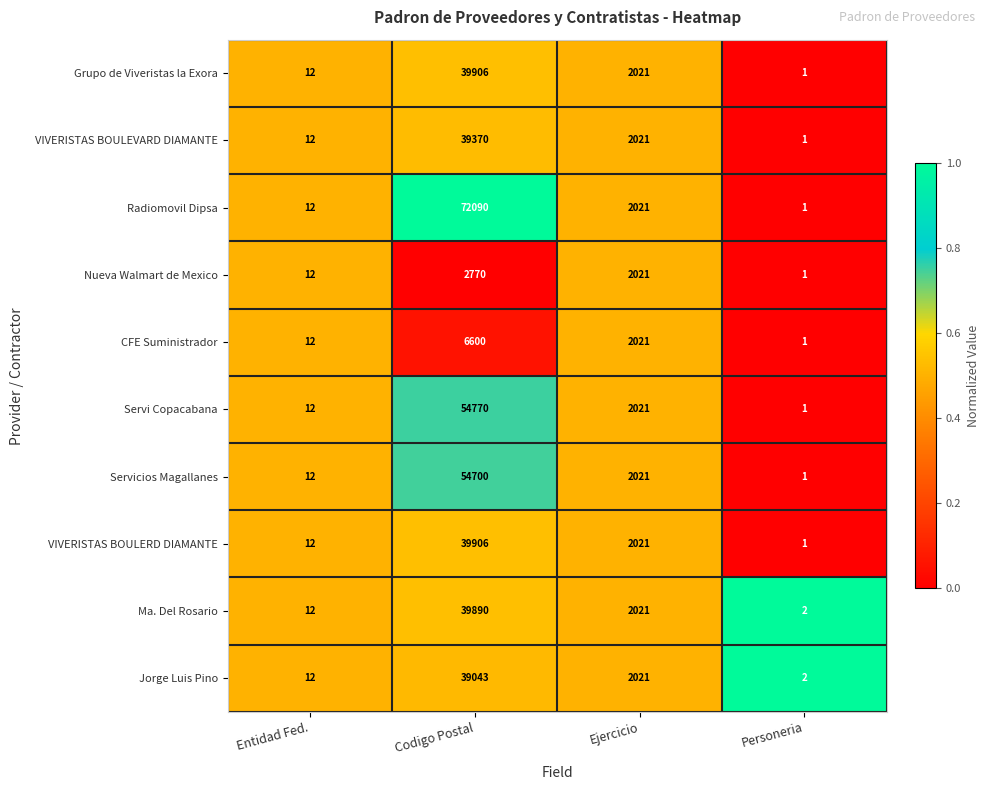

What is the sum of the Servicios Magallanes values at Personeria and Codigo Postal?

54701